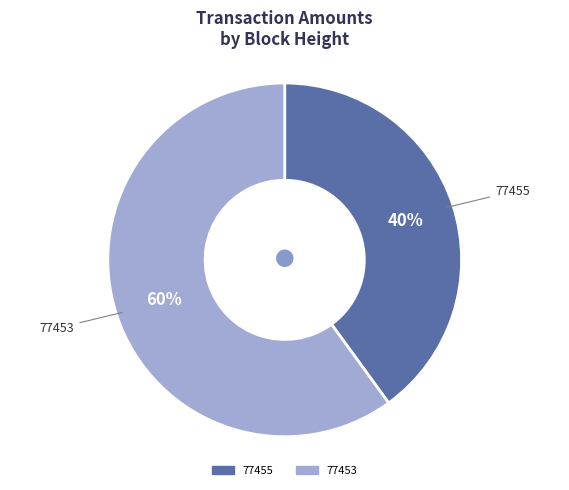

Which category has the smallest portion of the pie?

77455